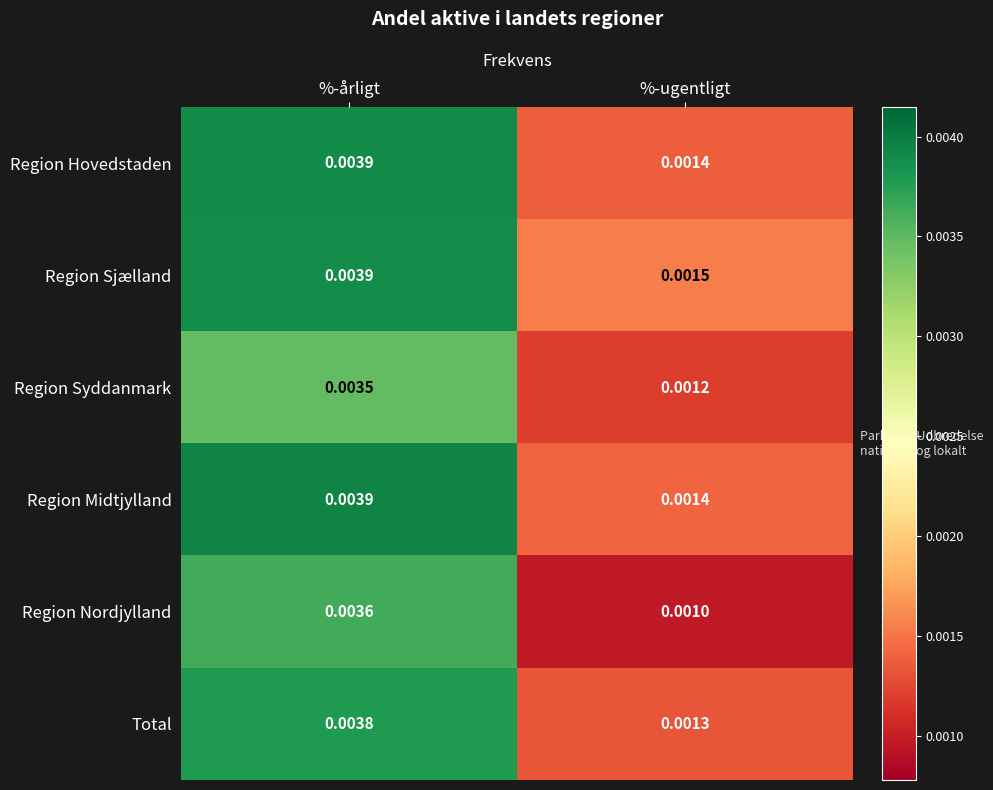

Which series has the largest range (max minus min)?

Region Nordjylland